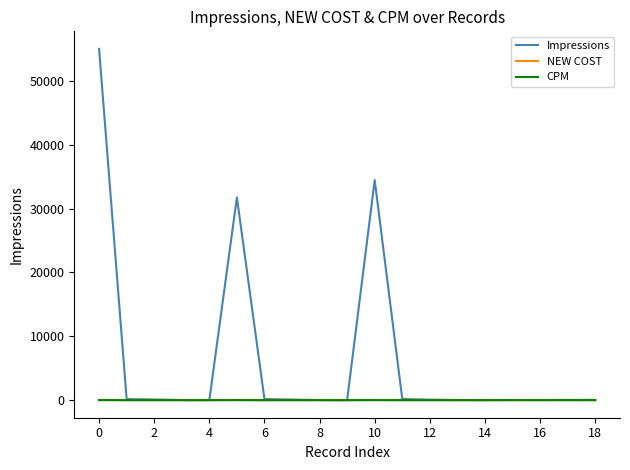

What is the greatest value displayed?

54990.0